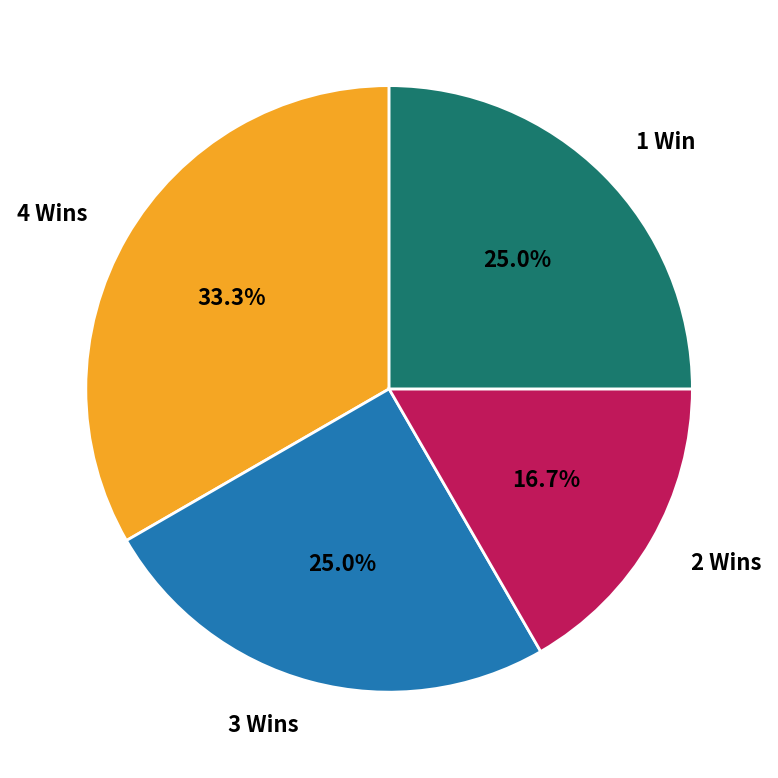

What is the largest slice in the pie chart?

4 Wins